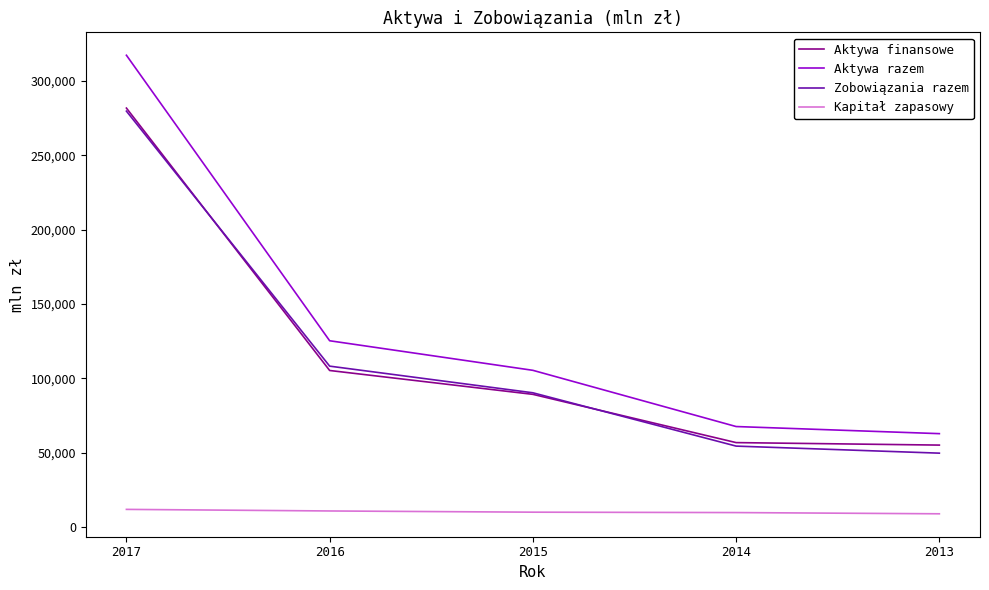

What are all the series names shown in the legend?

Aktywa finansowe, Aktywa razem, Zobowiązania razem, Kapitał zapasowy